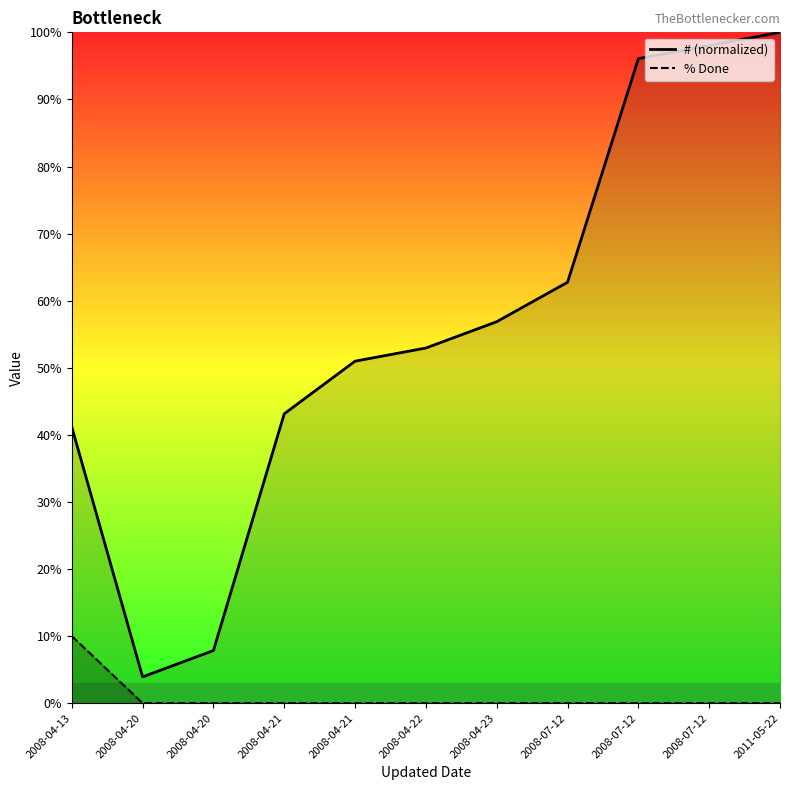

How many interior local valleys does the # (line) series have?

1